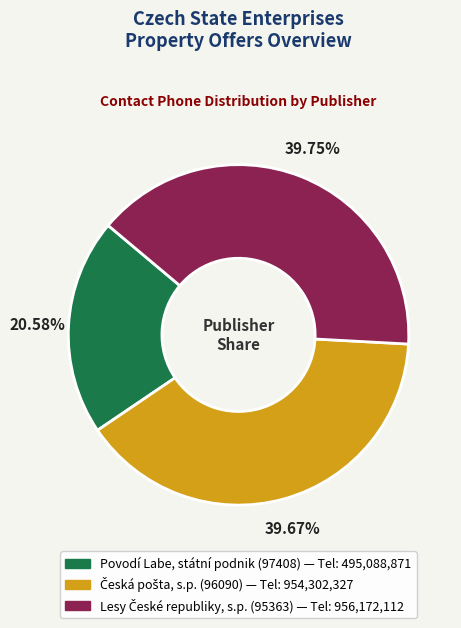

Is there a majority slice in this chart?

No